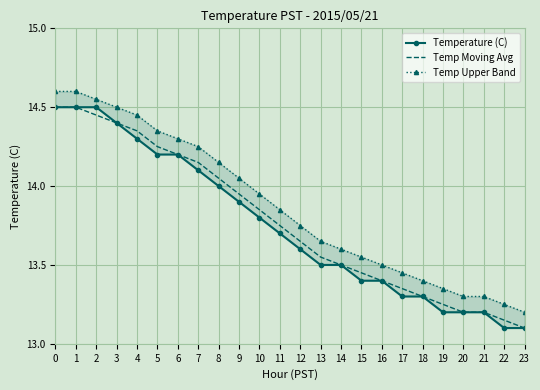

True or false: Temp Upper Band has a value of 4.0 at 18.

False